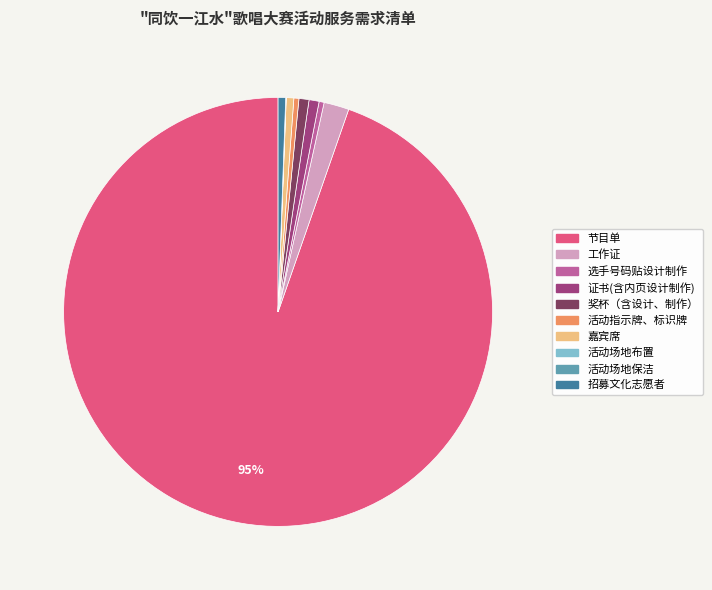

What percentage is the 招募文化志愿者 slice, to the nearest percent?

1%